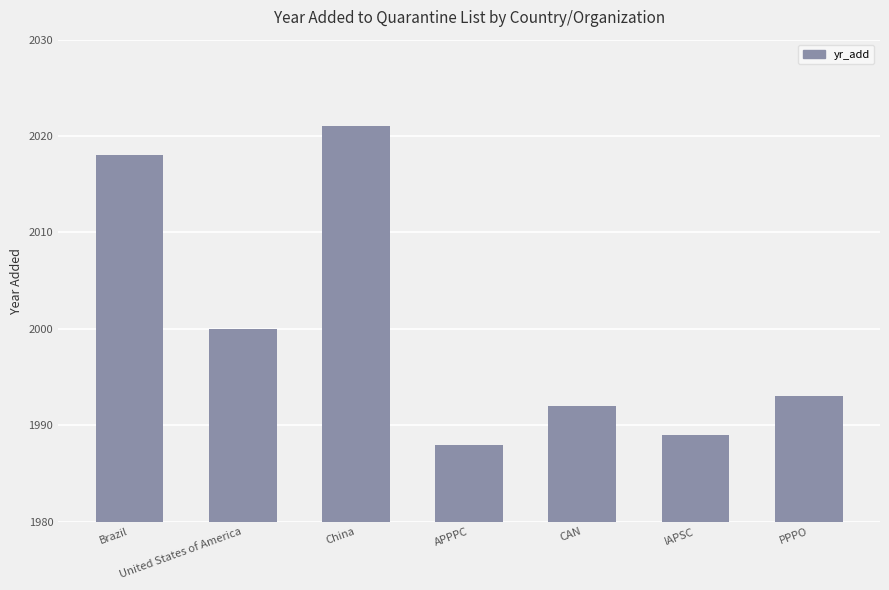

What is the maximum value shown in the chart?

2021